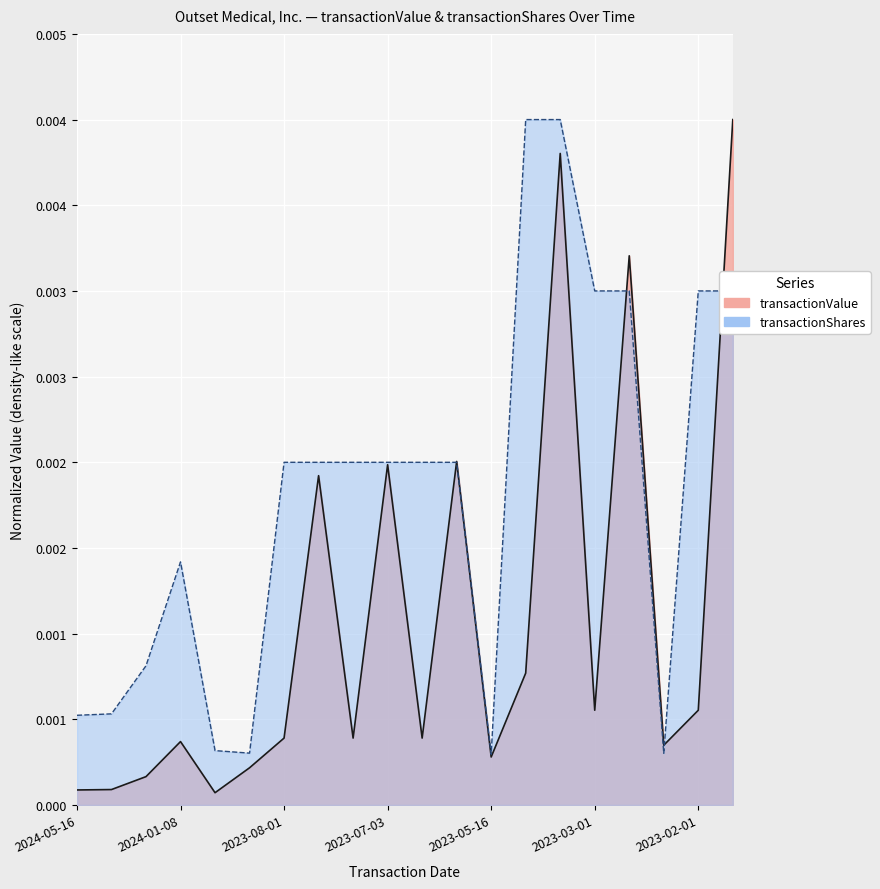

Is the value of transactionValue at 2023-03-01 greater than the value of transactionShares at 2024-01-16?

No